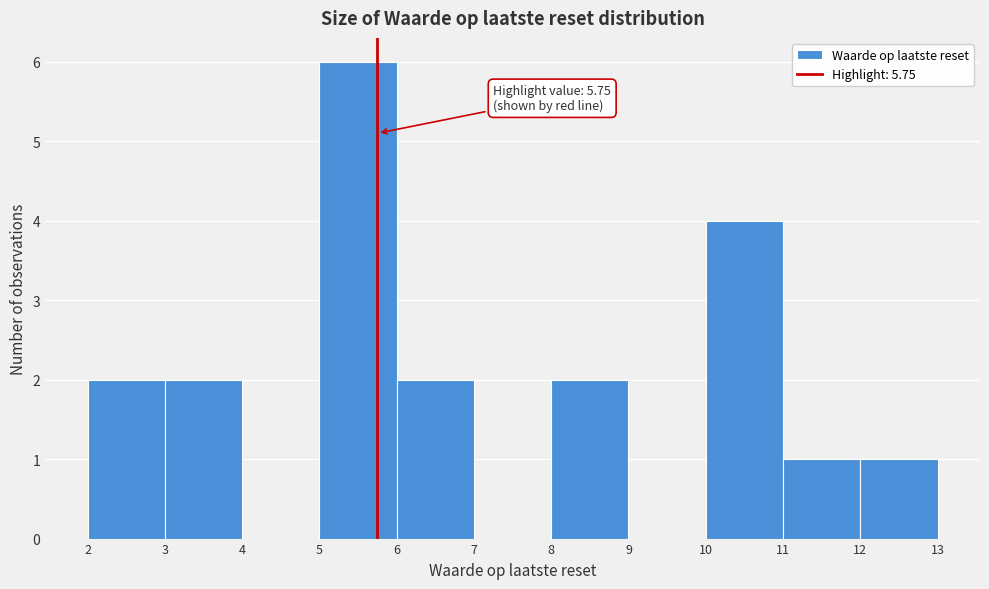

Over which range of the x-axis is the bar tallest?

5 to 6